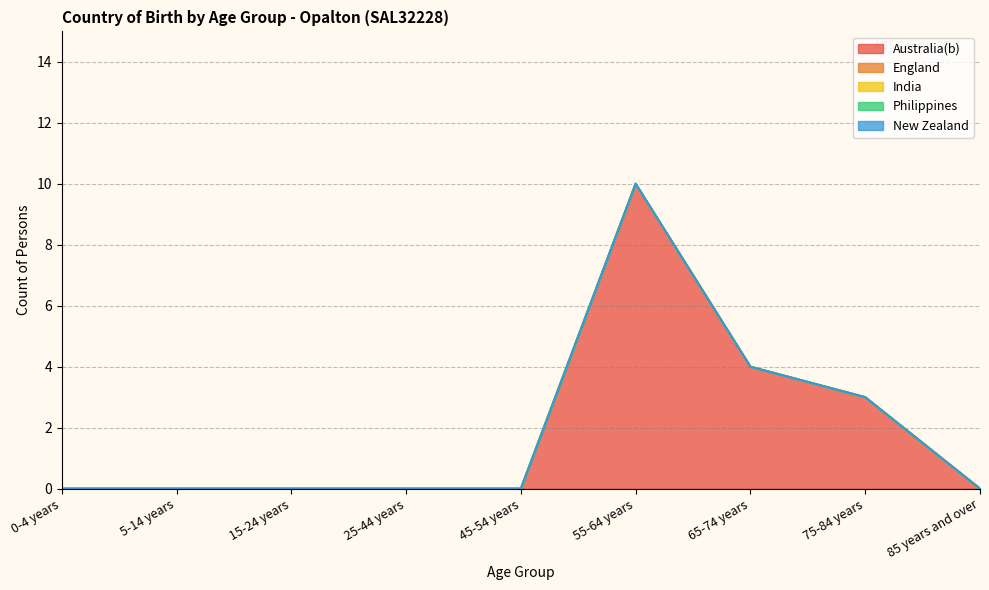

At how many categories does at least one series exceed 9?

1